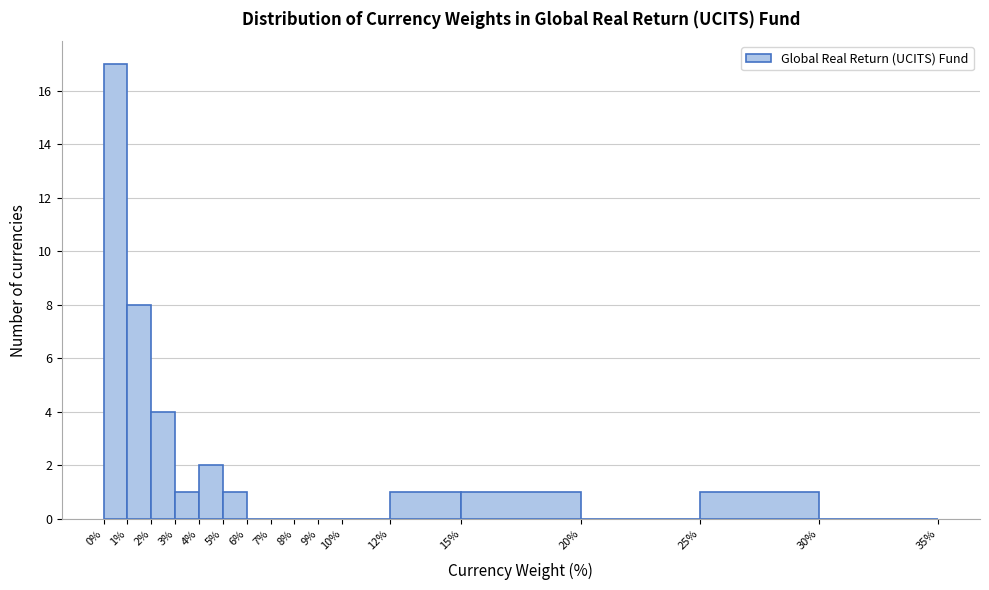

What is the height of the bar covering 2% to 3% on the x-axis? The values are not printed on the chart, so give them approximately, as read against the axis.

4